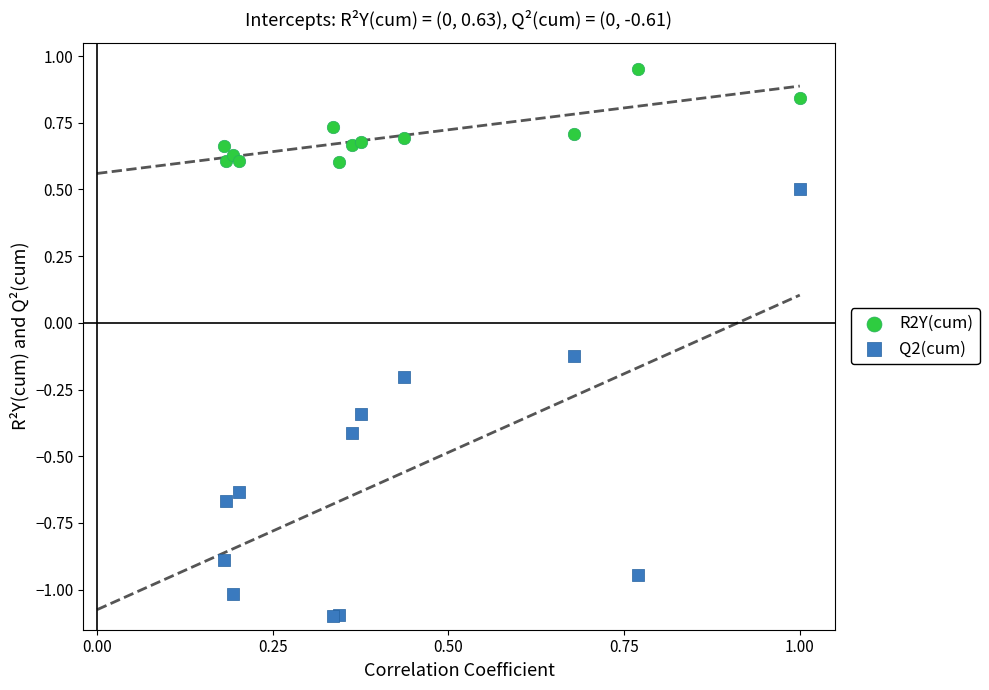

What are all the series names shown in the legend?

R2Y(cum), Q2(cum)